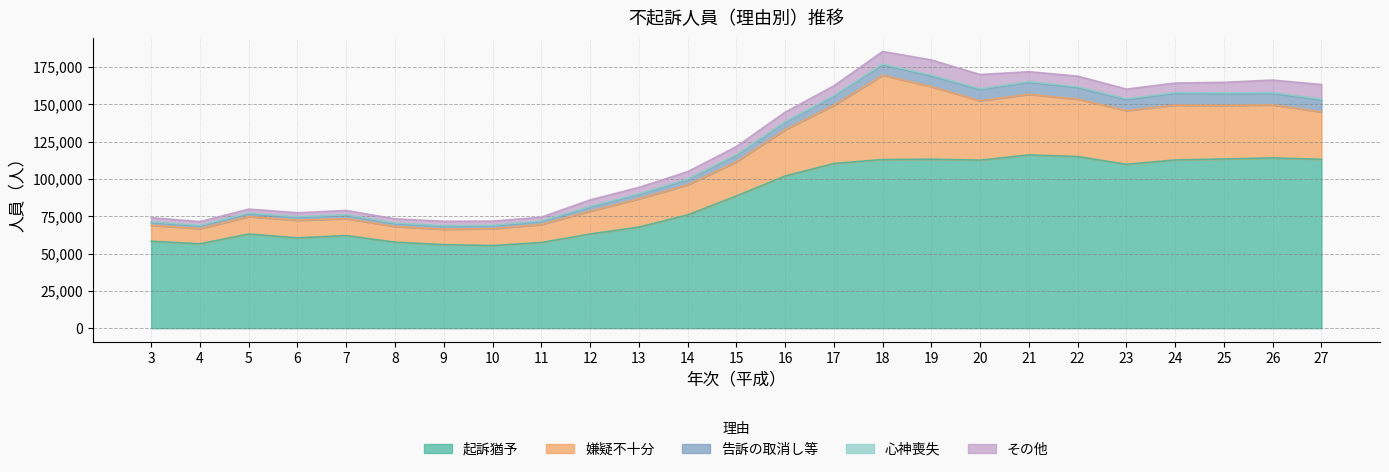

What is the sum of all 起訴猶予 values?

2167037